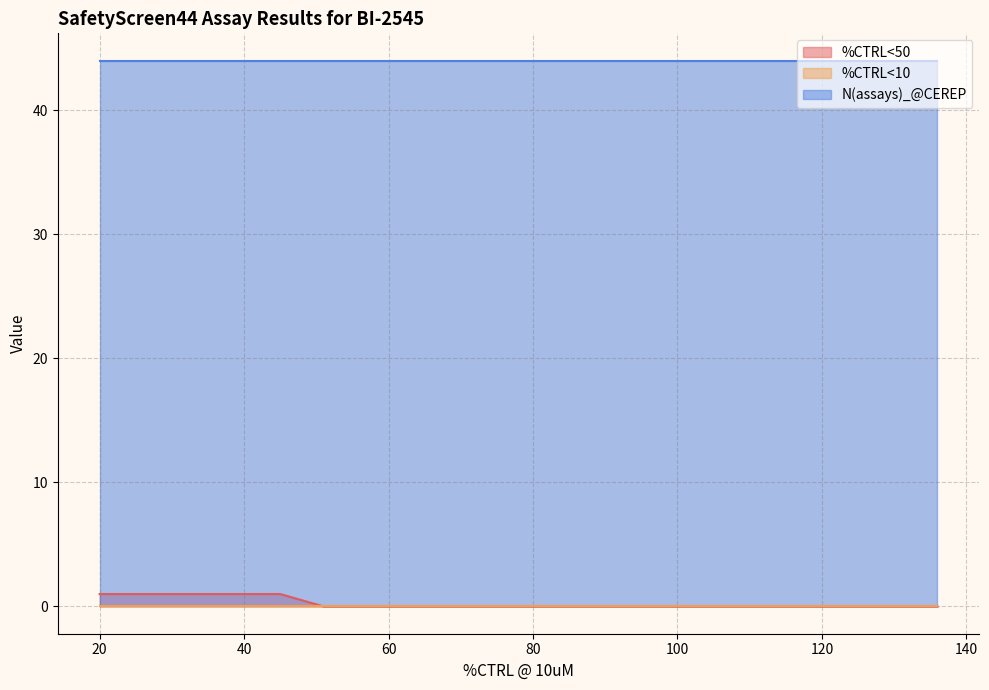

At which category does the chart reach its peak across all series?

82